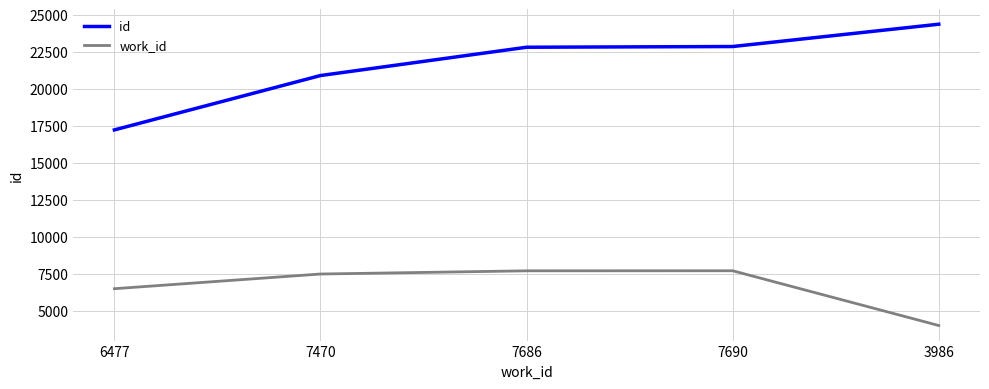

Which series has the largest total across all categories?

id